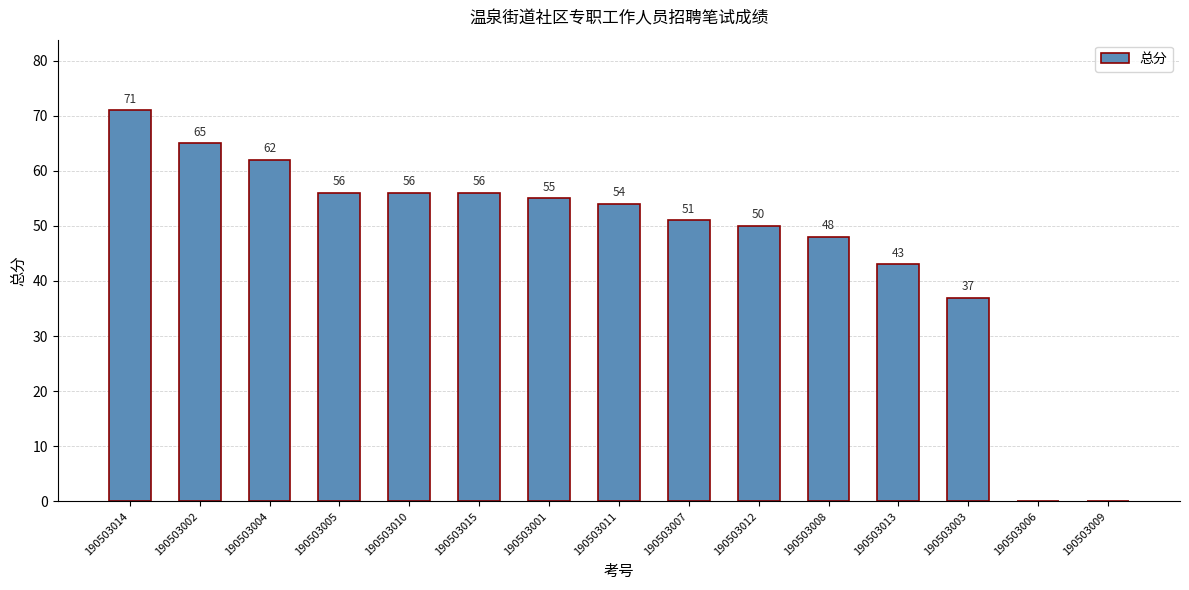

How many data points does each series have?

15